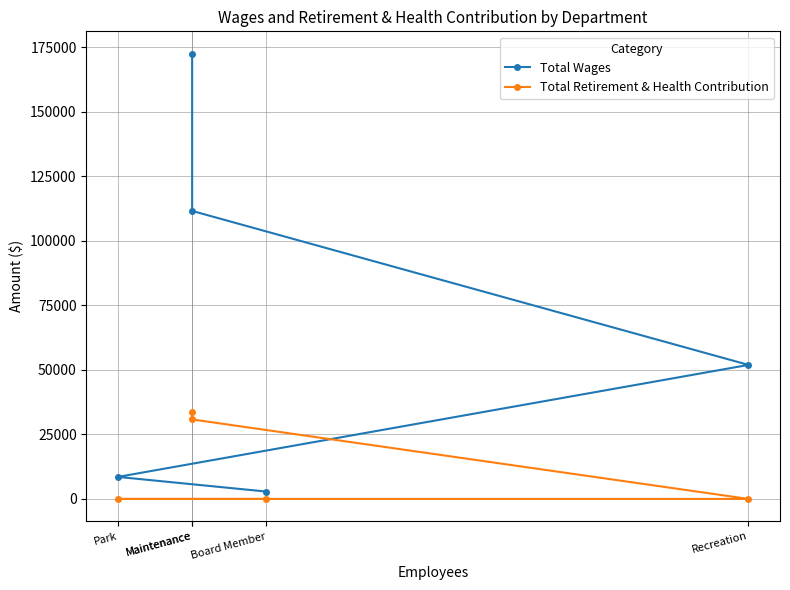

True or false: Total Wages and Total Retirement & Health Contribution intersect in this chart.

False